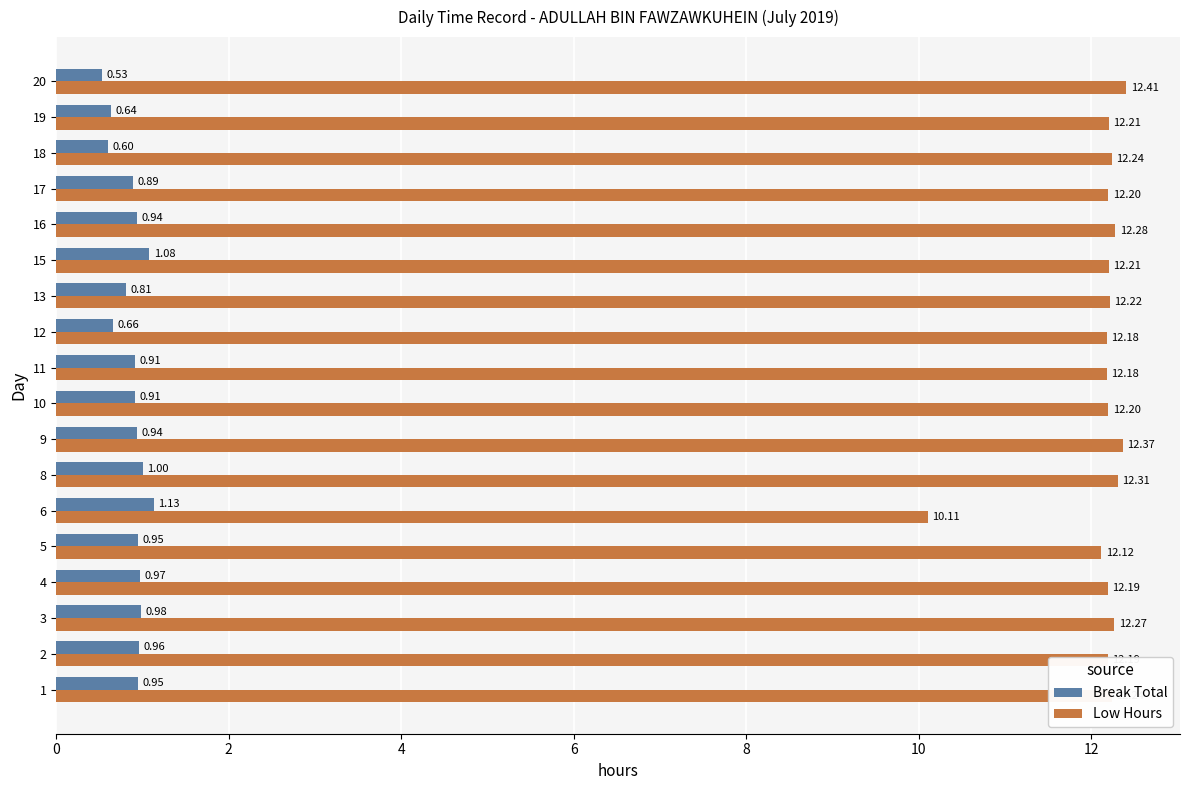

What is the total value across all series at 20?

12.9